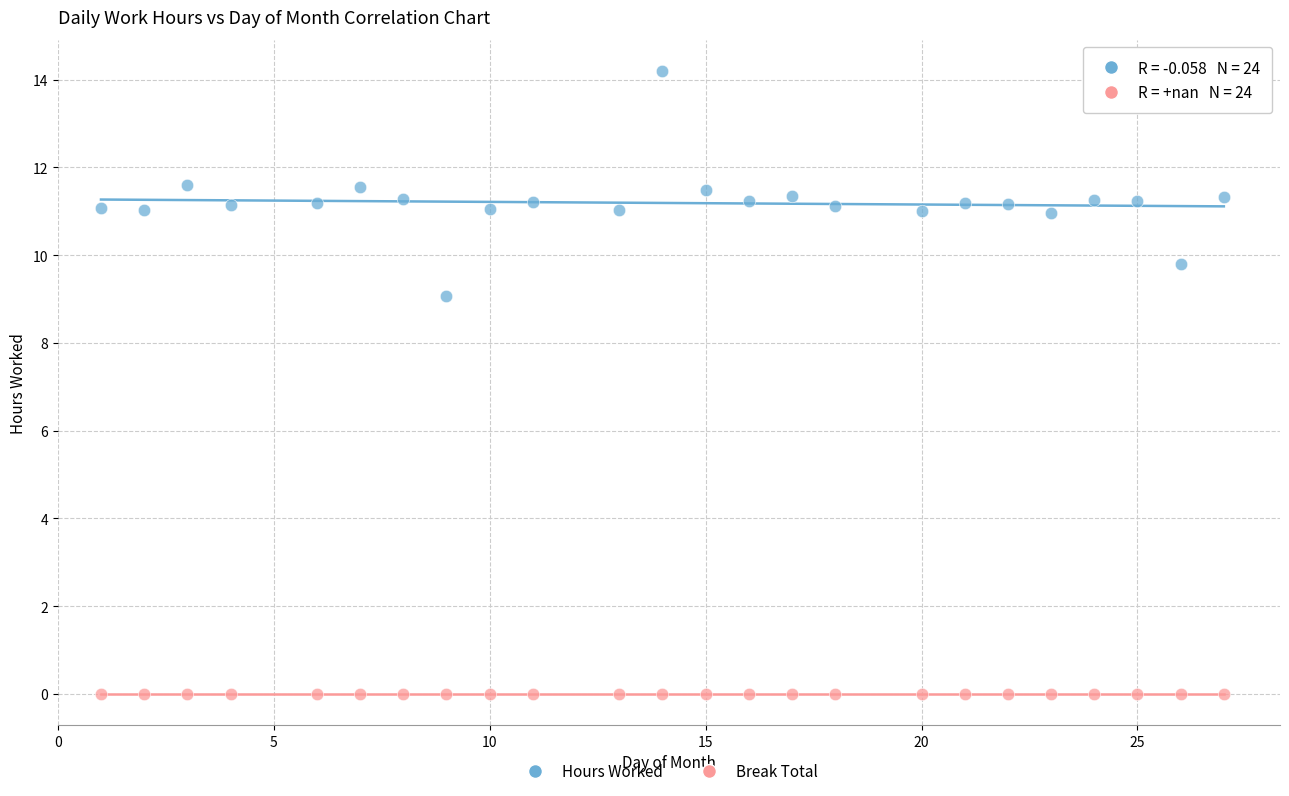

Across all series, what Y value is closest to 7?

9.1